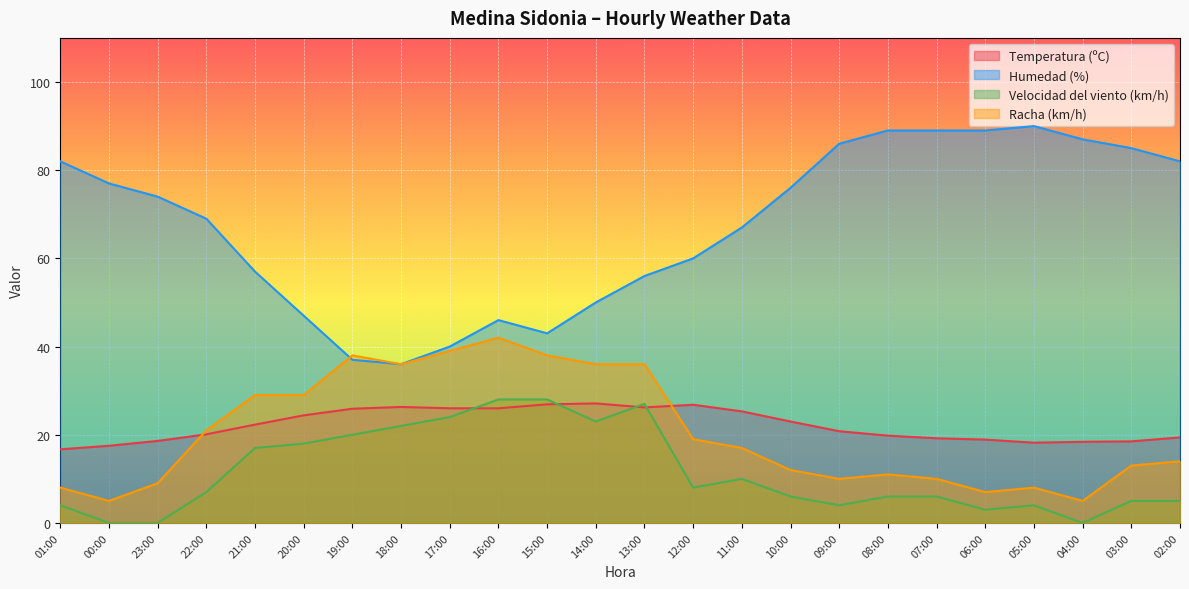

The Temperatura (ºC) series shows 17.5 at 00:00. True or false?

True